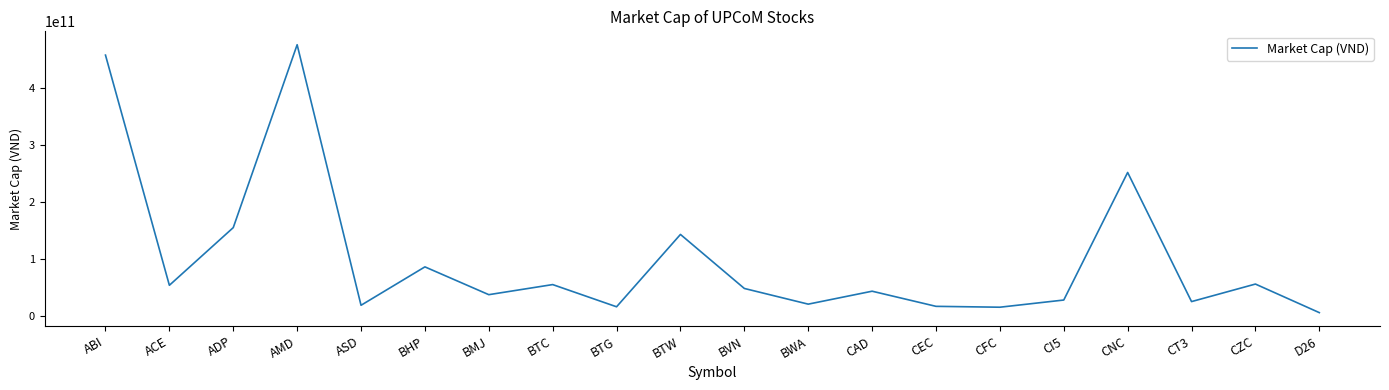

Which label corresponds to the largest value in the chart?

AMD